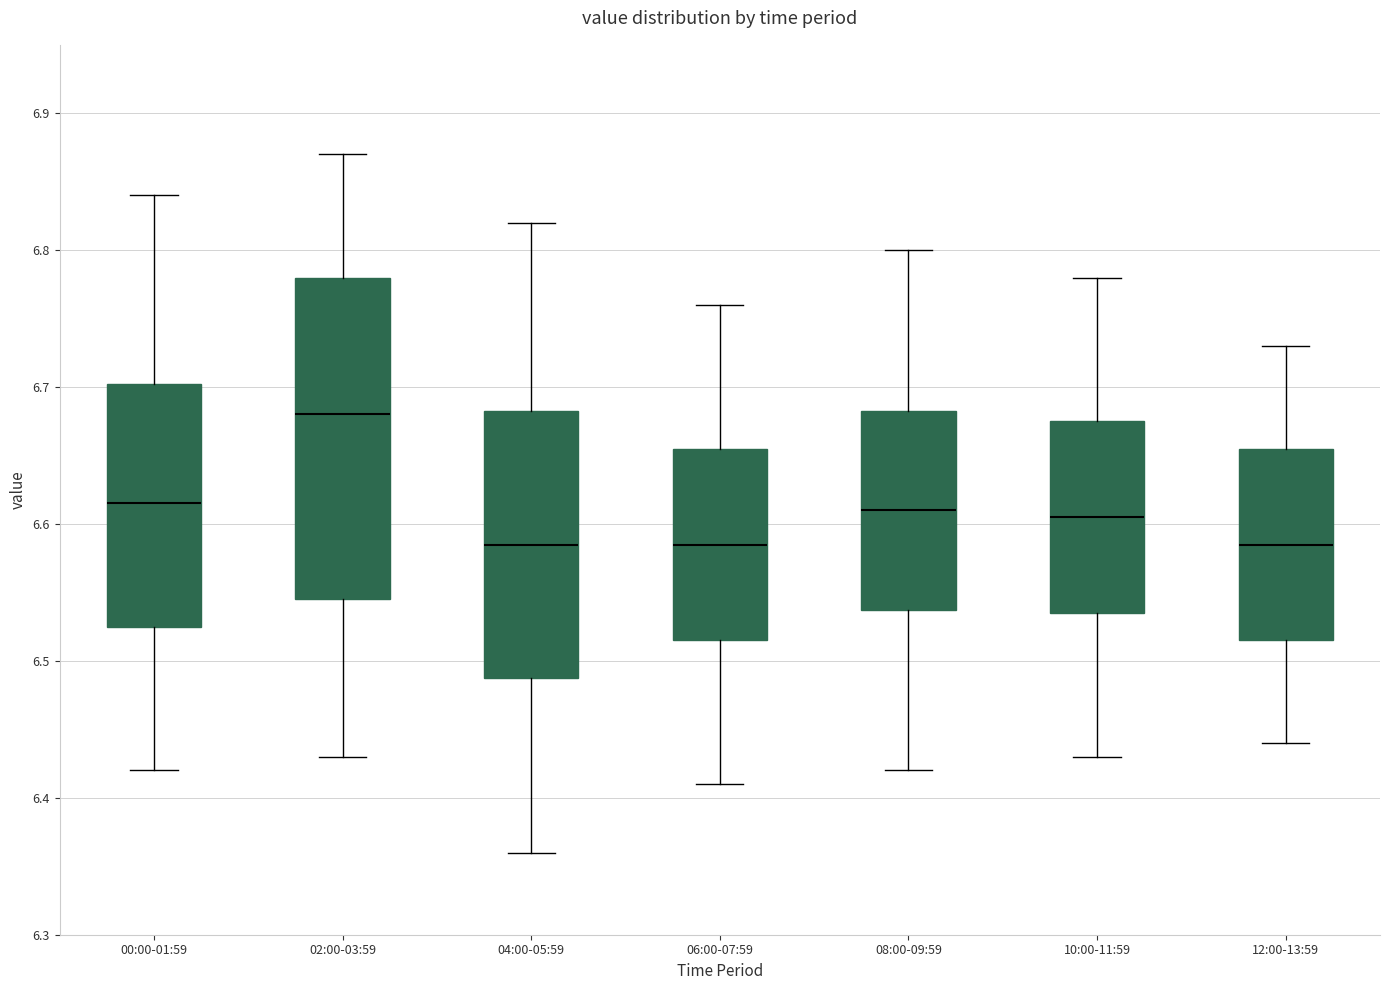

Where does the lower whisker of the box for 02:00-03:59 end on the y-axis? The values are not printed on the chart, so give them approximately, as read against the axis.

6.43